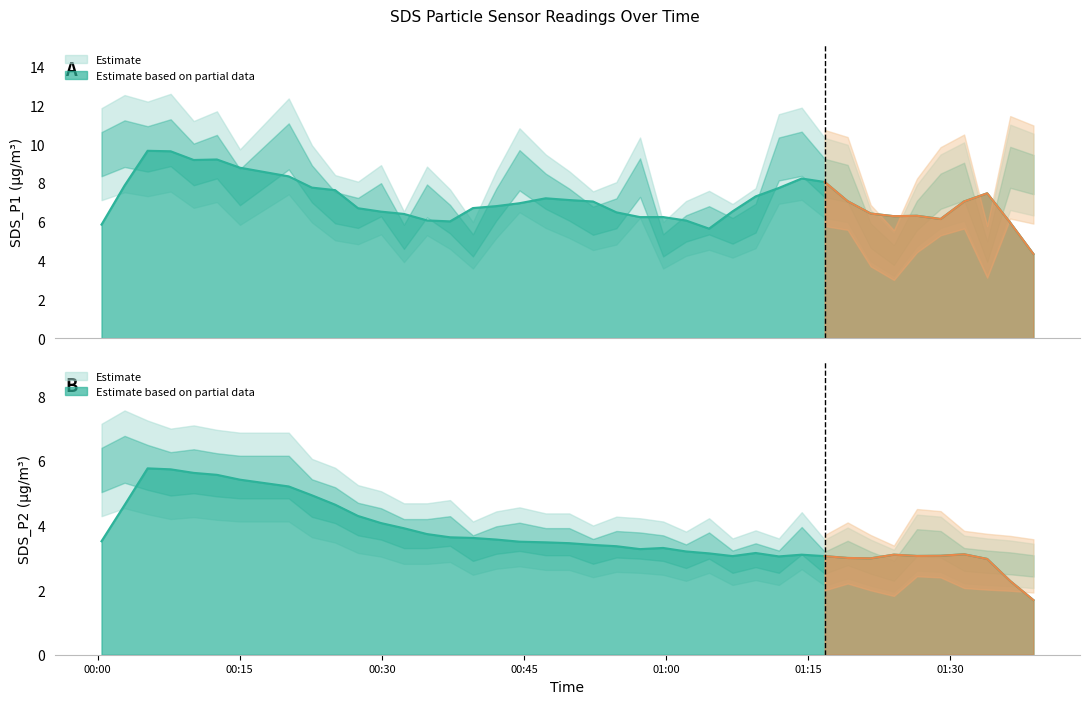

At 2022/05/07 01:21:37, list the series in order from largest to smallest.

SDS_P1, SDS_P2